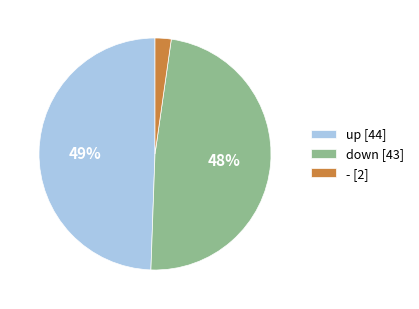

Between down [43] and up [44], which is larger?

up [44]